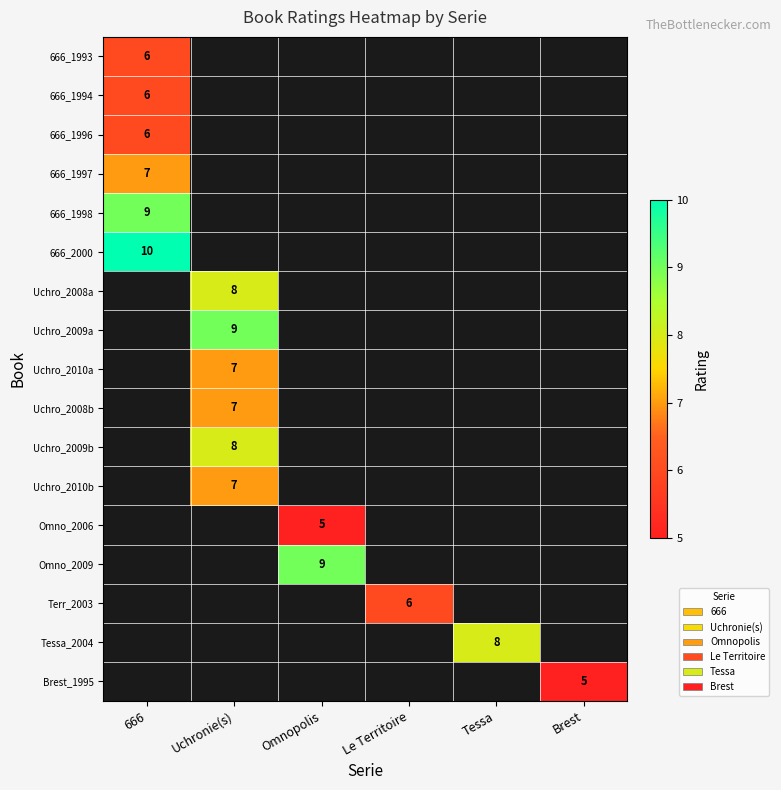

Which has a higher value, Tessa or Uchronie(s)?

Uchronie(s)